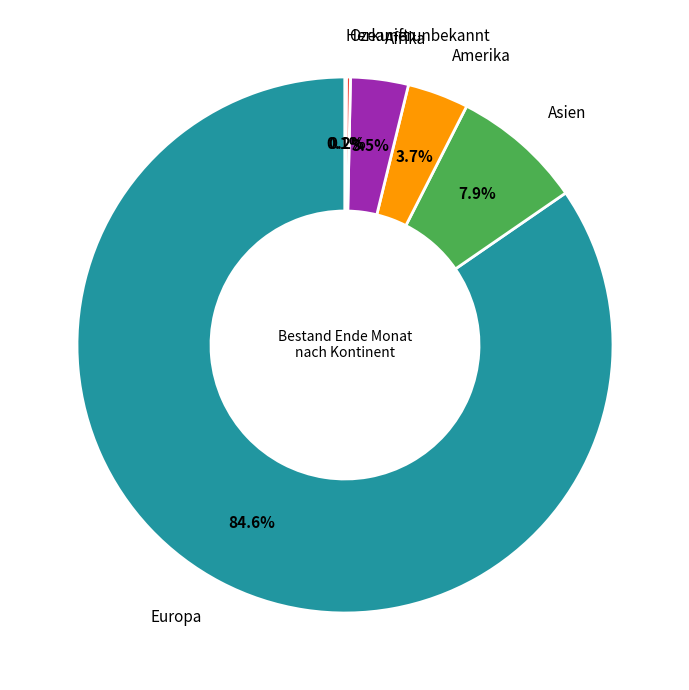

To the nearest percent, what is the average slice percentage?

17%